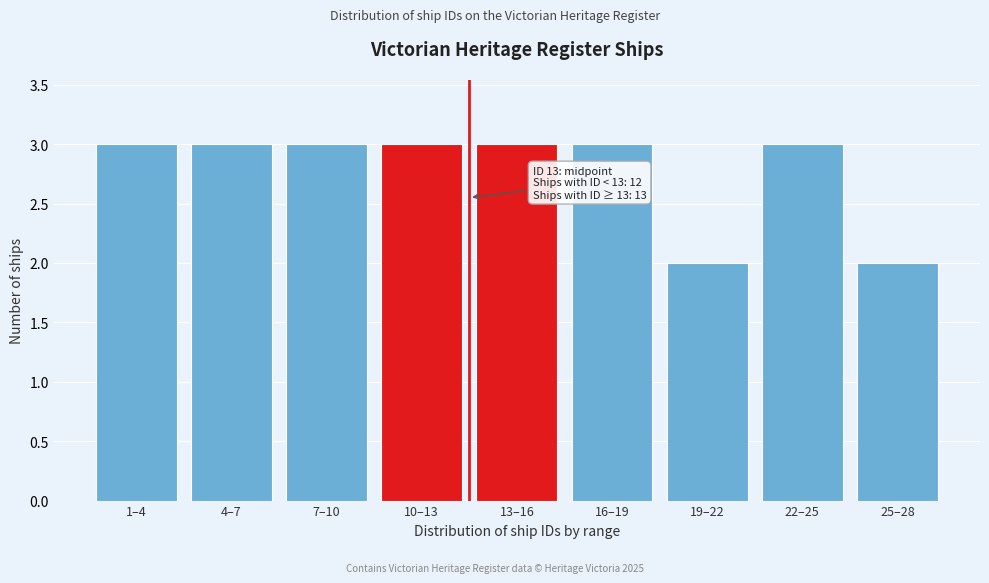

Reading left to right, transcribe all the data shown in this chart.

3	3	3	3	3	3	2	3	2